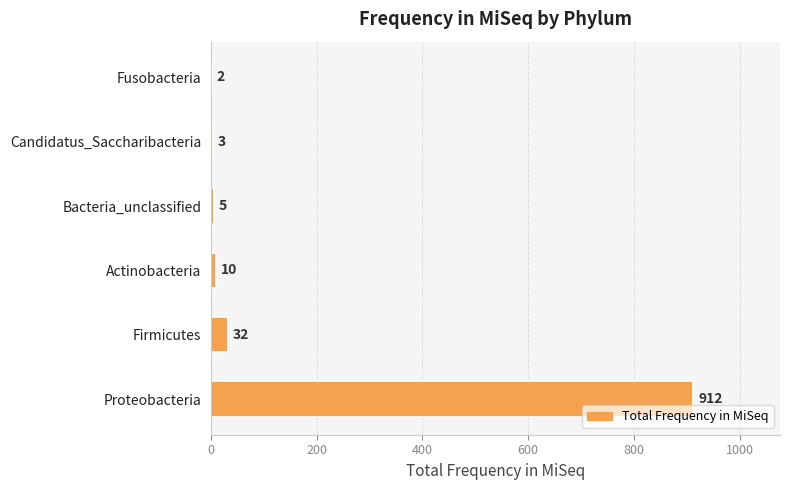

What is the sum of all values?

964